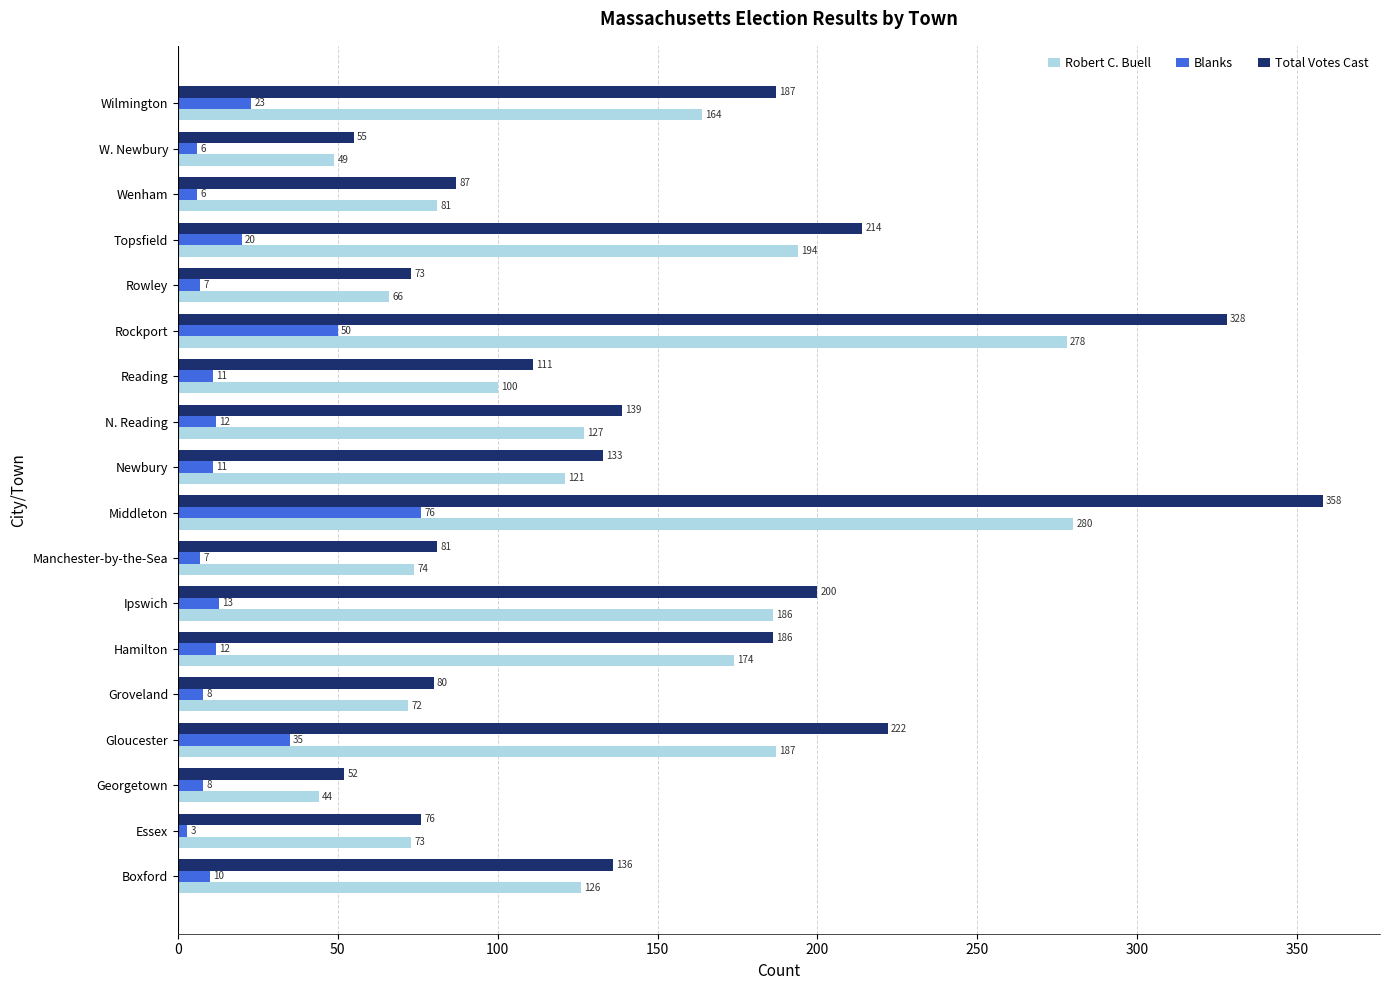

At which category is the sum across all series the highest?

Middleton